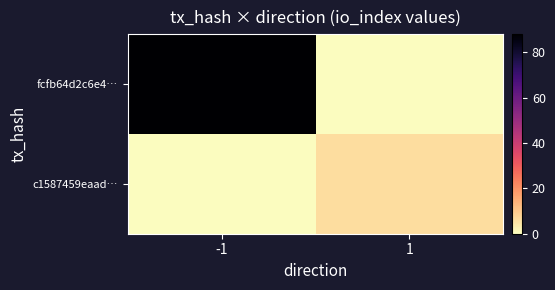

Reading left to right, extract all data points from this chart.

fcfb64d2c6e4…: -1=88	1=0
c1587459eaad…: -1=0	1=6